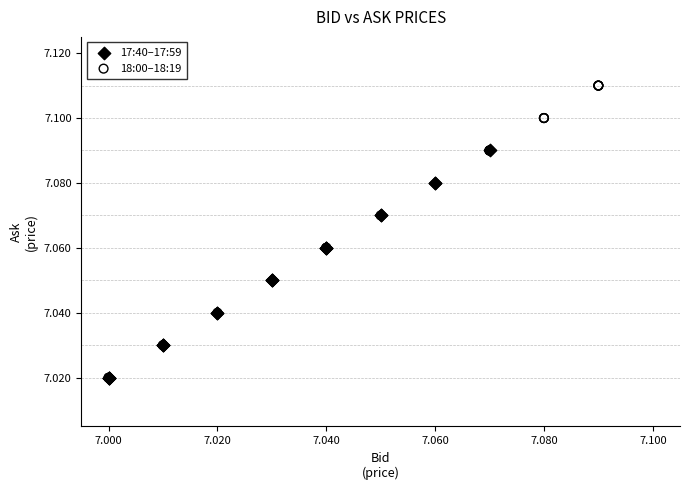

Which series reaches the maximum Y coordinate?

18:00–18:19